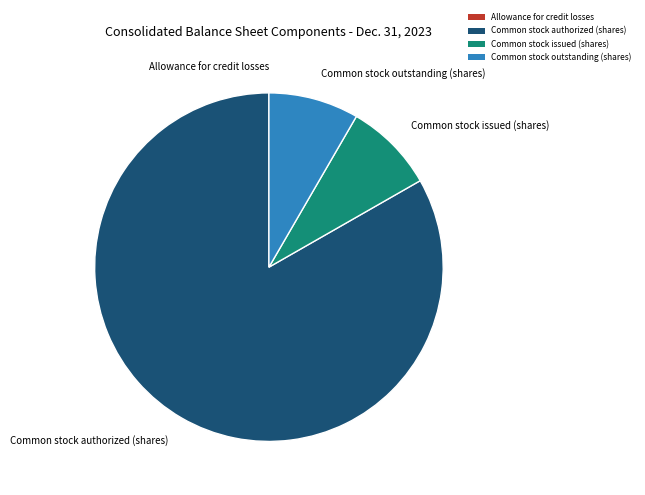

What is the majority slice?

Common stock authorized (shares)